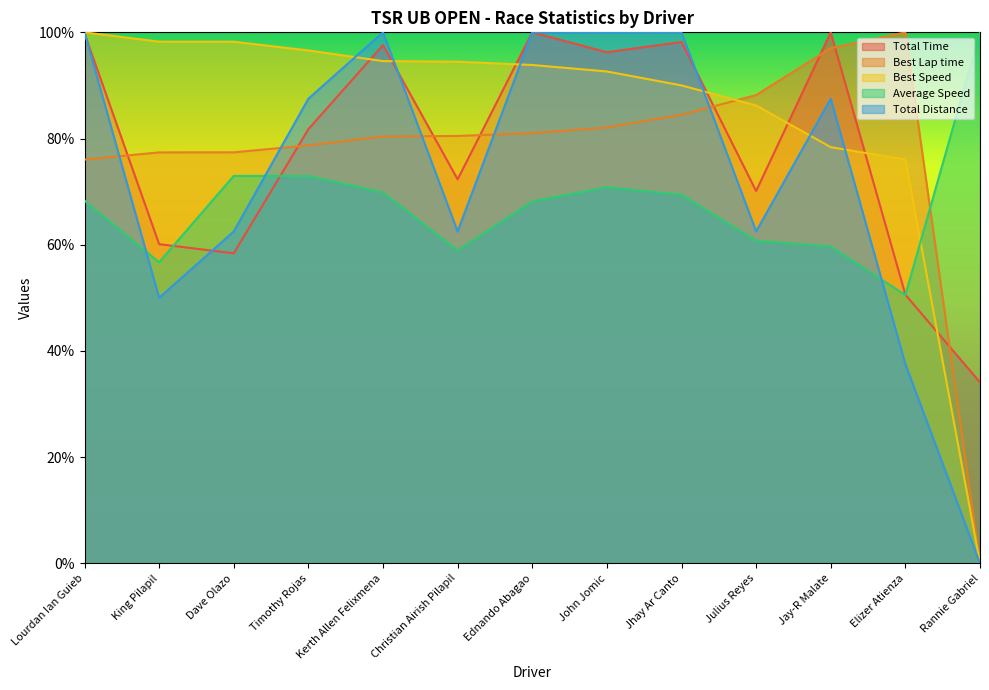

What is the maximum value shown in the chart?

100.0